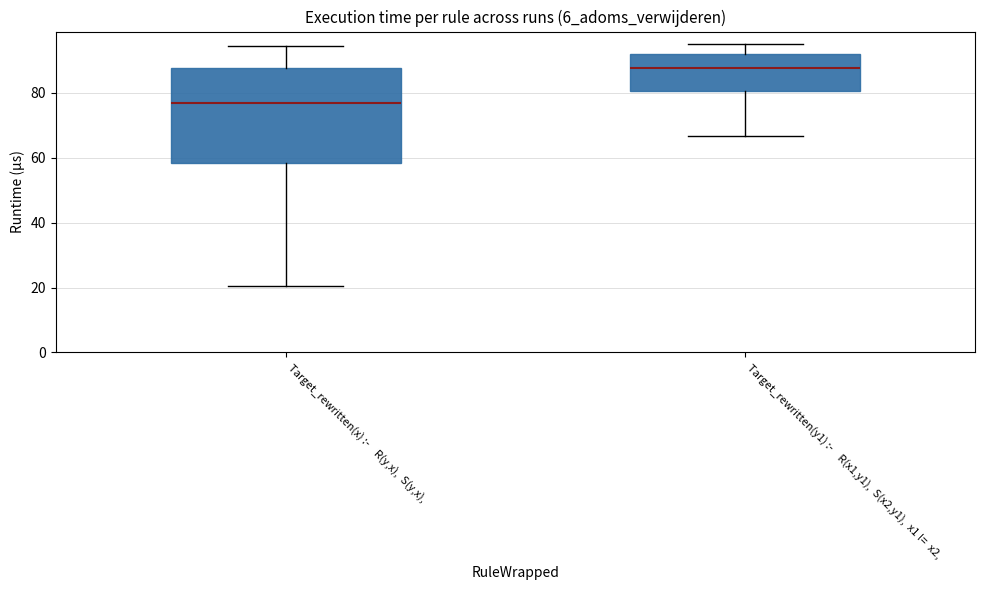

Which box's median line is the lowest?

Target_rewritten(x) :- R(y,x), S(y,x),